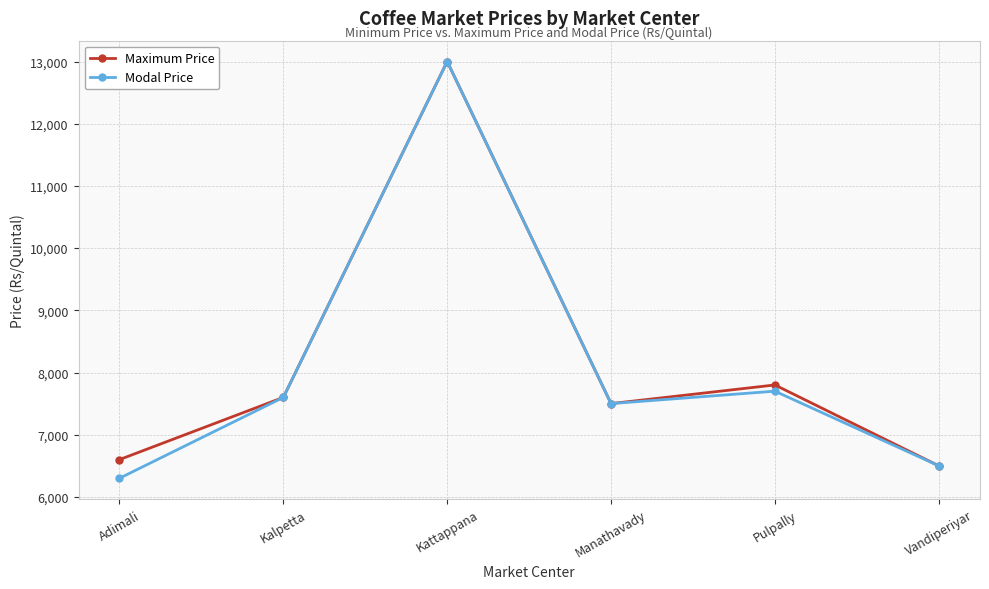

True or false: Modal Price has more than 2 interior local peaks.

False